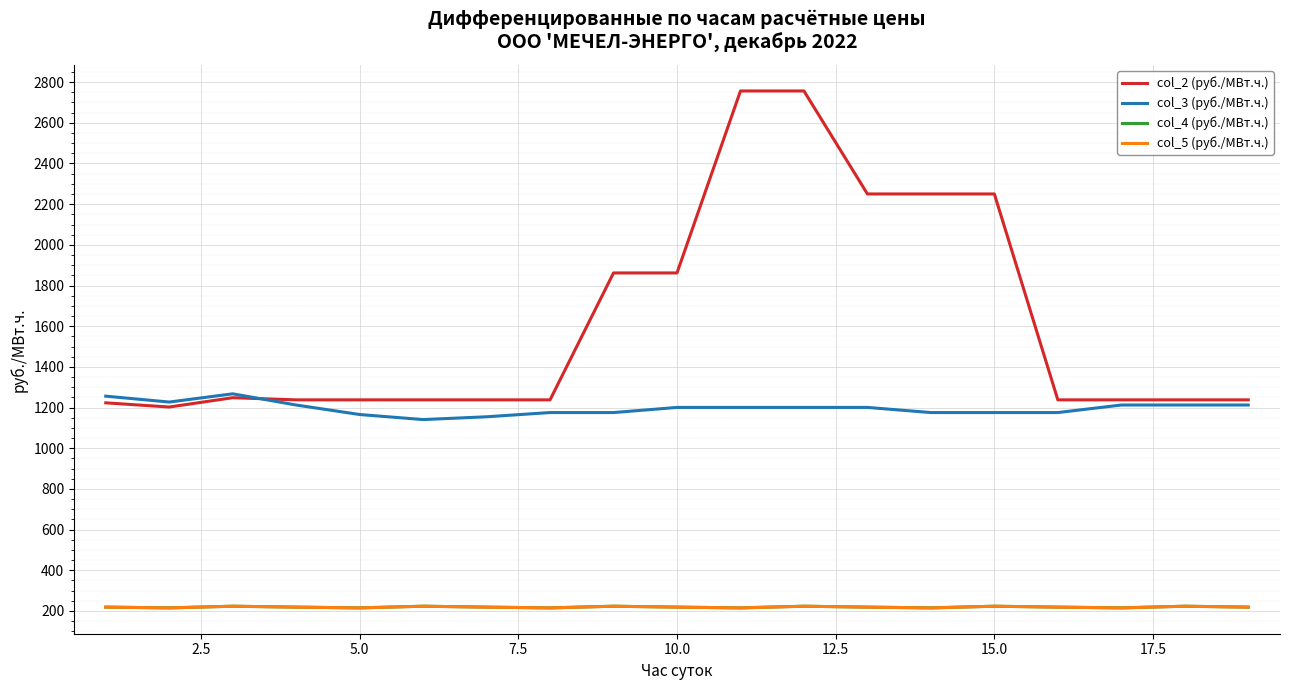

Is this an area chart (filled region under the line)?

No